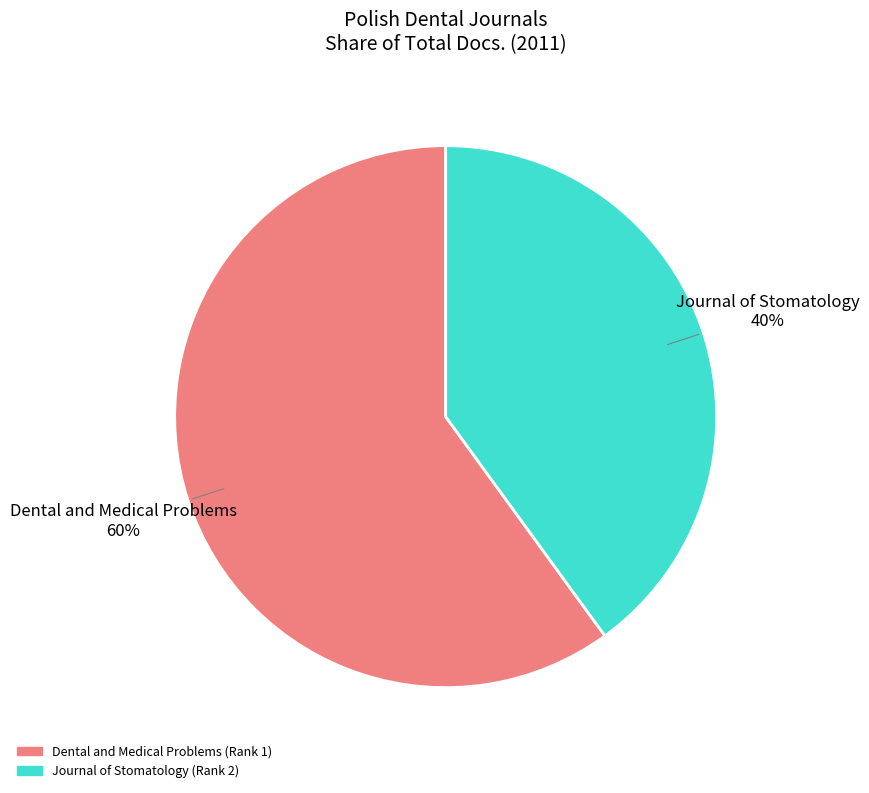

Which category accounts for the majority?

Dental and Medical Problems